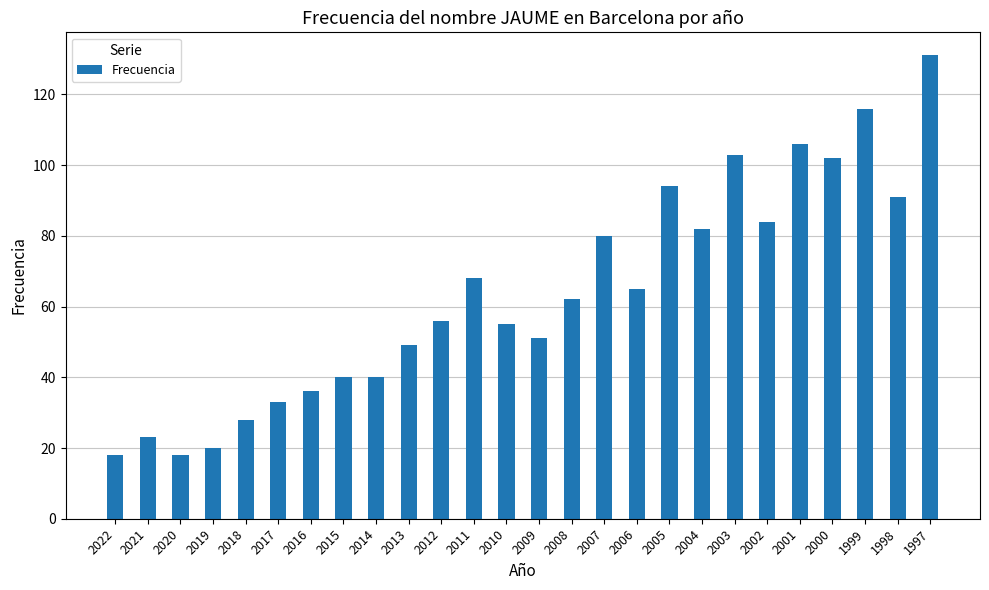

Reading left to right, extract all data points from this chart.

18	23	18	20	28	33	36	40	40	49	56	68	55	51	62	80	65	94	82	103	84	106	102	116	91	131